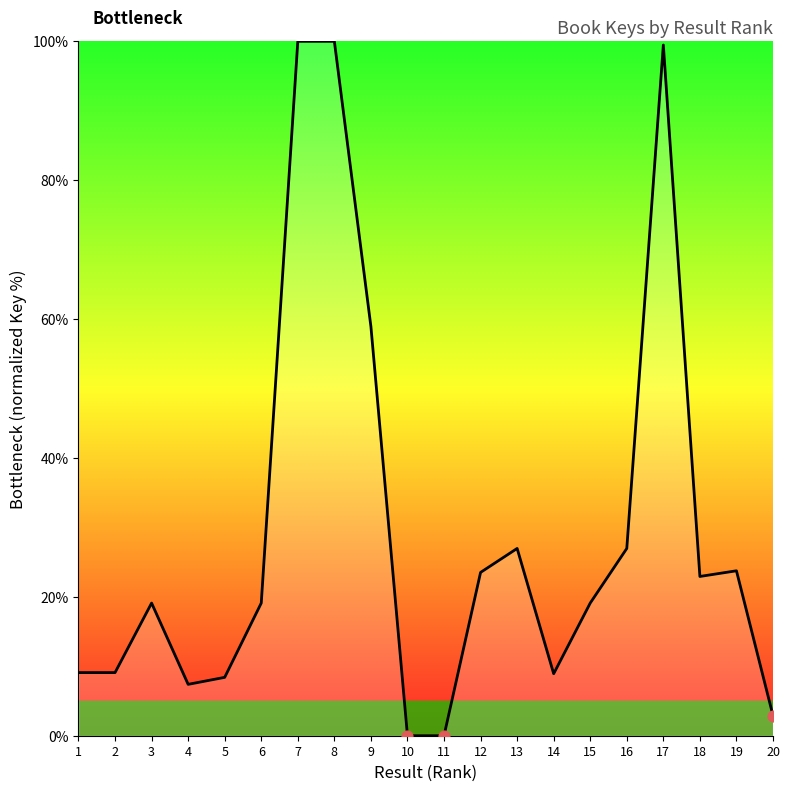

Between 19 and 13, which is larger?

13